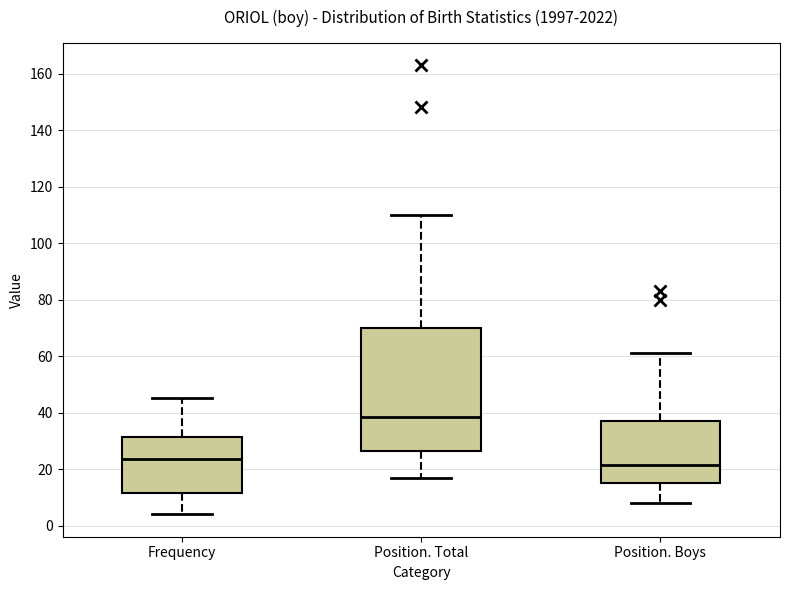

Reading left to right, transcribe this box plot: for each box, give where its median line is, the range the box spans, and where its two whiskers end, as read against the y-axis. The values are not printed on the chart, so give them approximately, as read against the axis.

Frequency: median 24, box 12 to 32, whiskers 4 to 46
Position. Total: median 38, box 26 to 70, whiskers 18 to 110
Position. Boys: median 22, box 16 to 38, whiskers 8 to 62